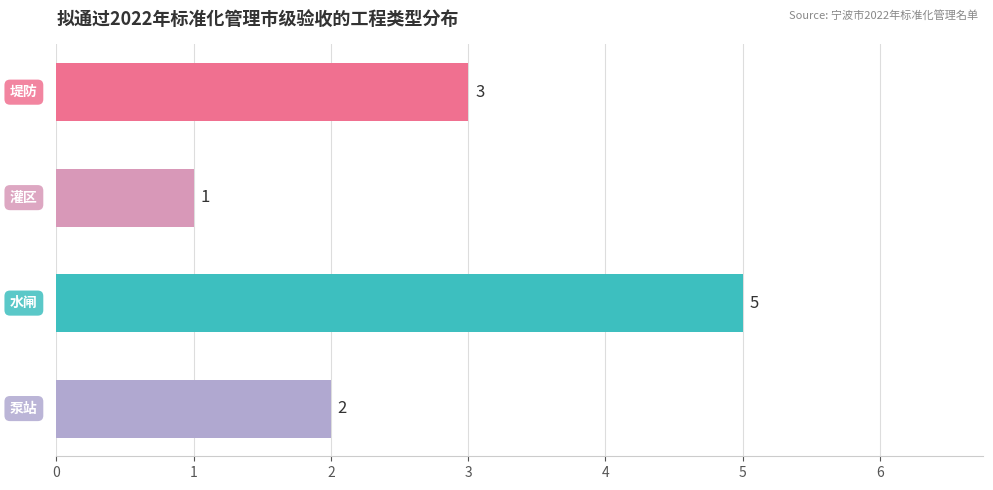

Reading bottom to top, list all the values displayed in this chart.

2	5	1	3